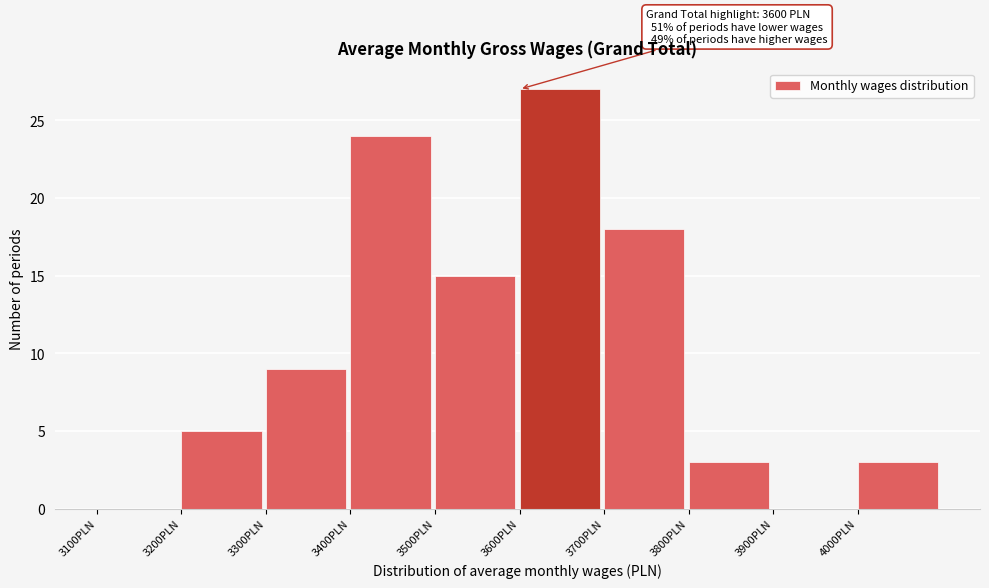

Which range on the x-axis has the tallest bar?

3600 to 3700